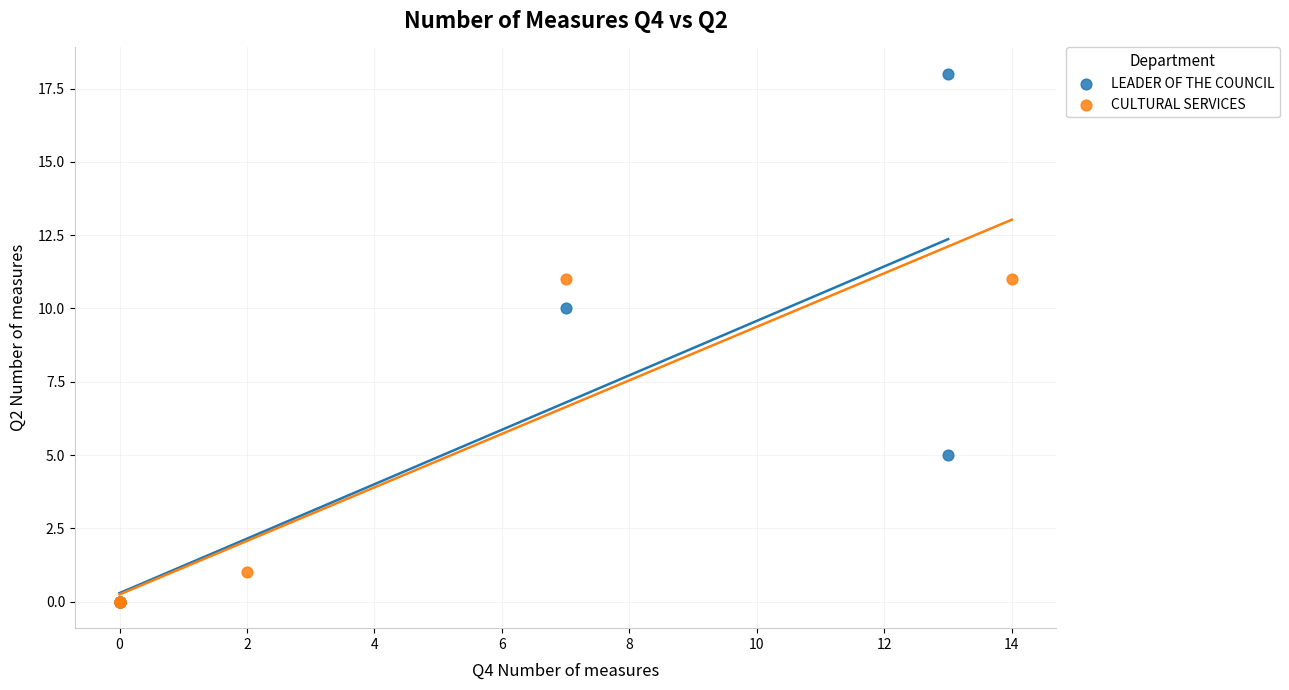

Which series has the widest spread of Y values?

LEADER OF THE COUNCIL